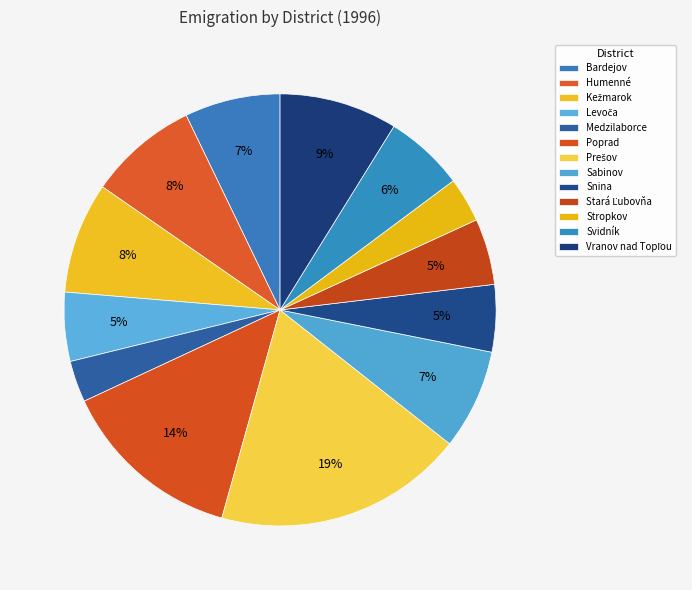

Between Stropkov and Svidník, which is larger?

Svidník